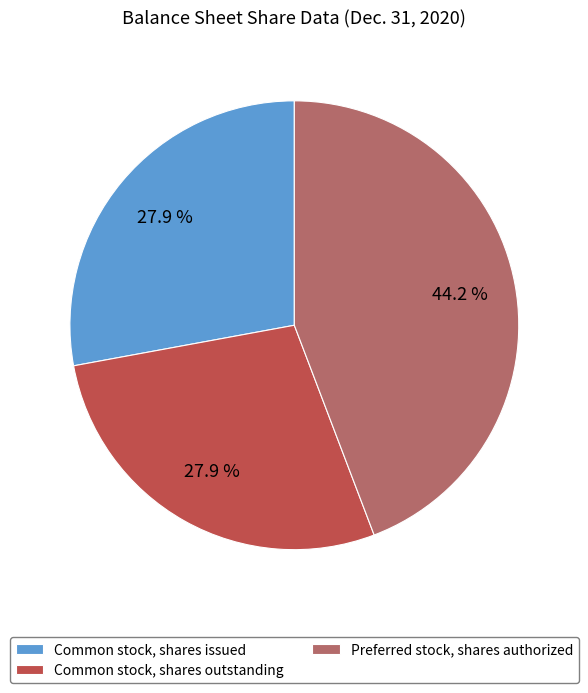

Which category has the biggest portion of the pie?

Preferred stock, shares authorized